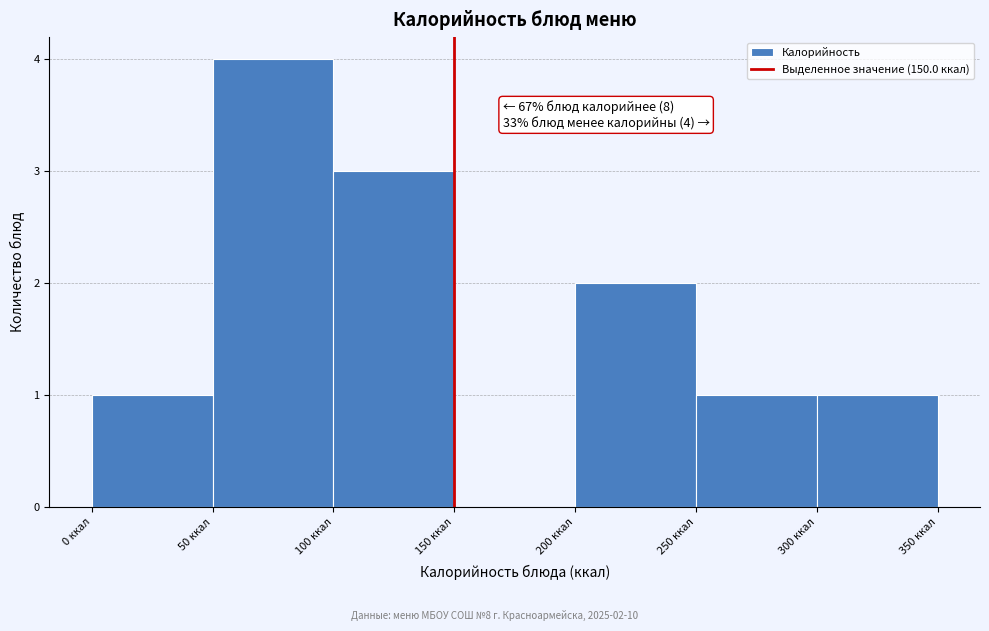

Which range on the x-axis has the tallest bar?

50 to 100